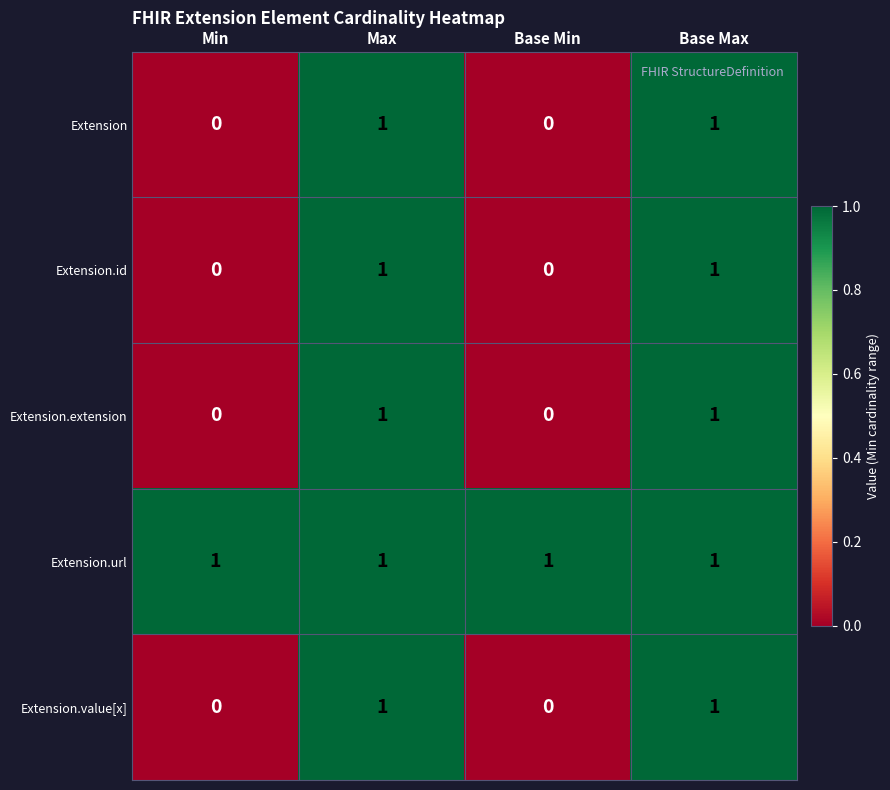

The value of Extension.value[x] at Min is 0. True or false?

True